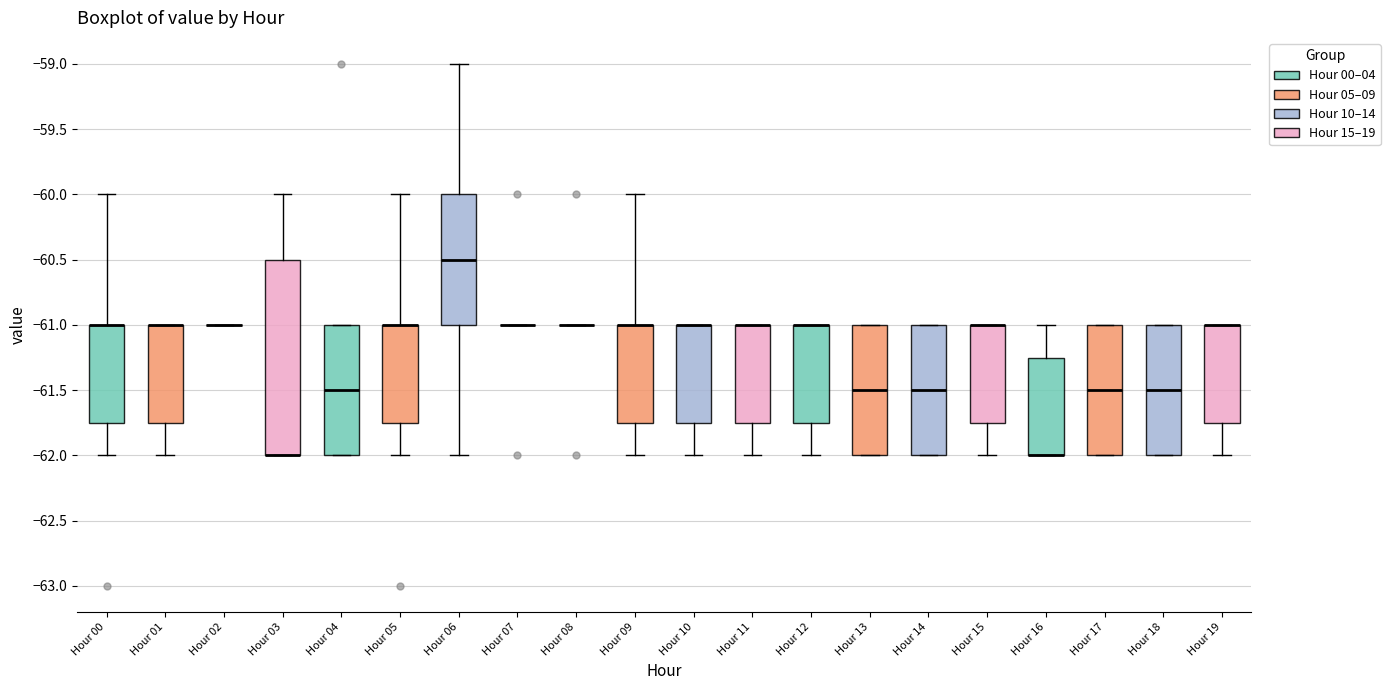

Reading left to right, transcribe this box plot: for each box, give where its median line is, the range the box spans, and where its two whiskers end, as read against the y-axis. The values are not printed on the chart, so give them approximately, as read against the axis.

Hour 00: median -61.00 (drawn on the box's upper edge), box -61.75 to -61.00, whiskers -62.00 to -60.00
Hour 01: median -61.00 (drawn on the box's upper edge), box -61.75 to -61.00, whiskers -62.00 to -61.00
Hour 02: box collapsed to a line at -61.00, whiskers -61.00 to -61.00
Hour 03: median -62.00 (drawn on the box's lower edge), box -62.00 to -60.50, whiskers -62.00 to -60.00
Hour 04: median -61.50, box -62.00 to -61.00, whiskers -62.00 to -61.00
Hour 05: median -61.00 (drawn on the box's upper edge), box -61.75 to -61.00, whiskers -62.00 to -60.00
Hour 06: median -60.50, box -61.00 to -60.00, whiskers -62.00 to -59.00
Hour 07: box collapsed to a line at -61.00, whiskers -61.00 to -61.00
Hour 08: box collapsed to a line at -61.00, whiskers -61.00 to -61.00
Hour 09: median -61.00 (drawn on the box's upper edge), box -61.75 to -61.00, whiskers -62.00 to -60.00
Hour 10: median -61.00 (drawn on the box's upper edge), box -61.75 to -61.00, whiskers -62.00 to -61.00
Hour 11: median -61.00 (drawn on the box's upper edge), box -61.75 to -61.00, whiskers -62.00 to -61.00
Hour 12: median -61.00 (drawn on the box's upper edge), box -61.75 to -61.00, whiskers -62.00 to -61.00
Hour 13: median -61.50, box -62.00 to -61.00, whiskers -62.00 to -61.00
Hour 14: median -61.50, box -62.00 to -61.00, whiskers -62.00 to -61.00
Hour 15: median -61.00 (drawn on the box's upper edge), box -61.75 to -61.00, whiskers -62.00 to -61.00
Hour 16: median -62.00 (drawn on the box's lower edge), box -62.00 to -61.25, whiskers -62.00 to -61.00
Hour 17: median -61.50, box -62.00 to -61.00, whiskers -62.00 to -61.00
Hour 18: median -61.50, box -62.00 to -61.00, whiskers -62.00 to -61.00
Hour 19: median -61.00 (drawn on the box's upper edge), box -61.75 to -61.00, whiskers -62.00 to -61.00